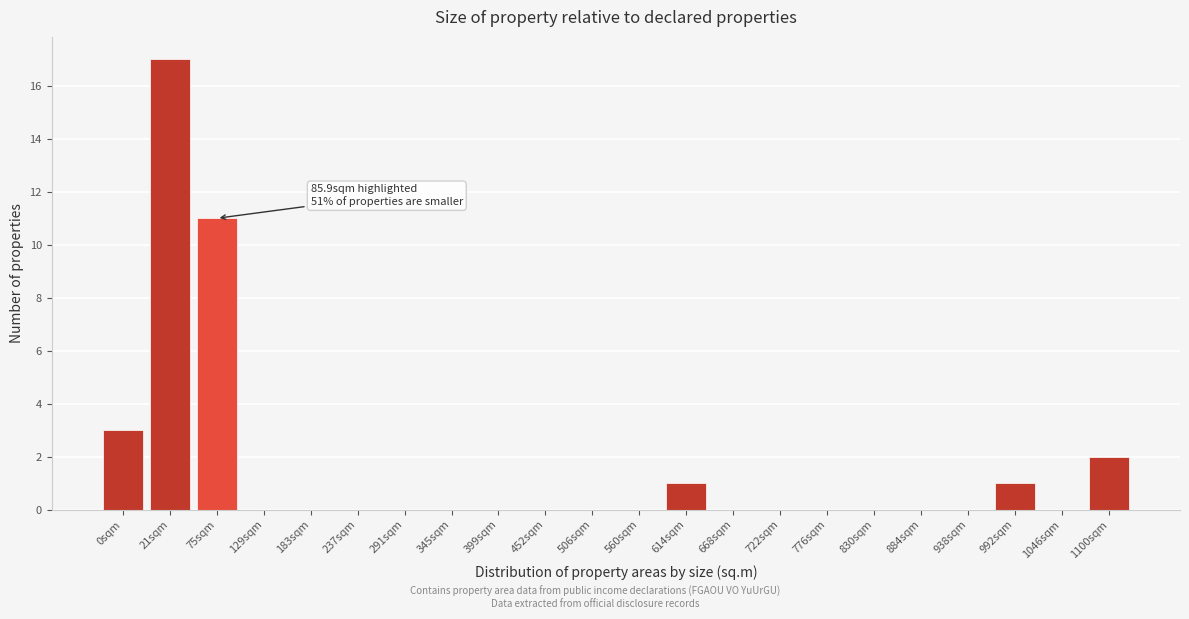

Reading left to right, extract all data points from this chart.

0sqm=3	21sqm=17	75sqm=11	129sqm=0	183sqm=0	237sqm=0	291sqm=0	345sqm=0	399sqm=0	452sqm=0	506sqm=0	560sqm=0	614sqm=1	668sqm=0	722sqm=0	776sqm=0	830sqm=0	884sqm=0	938sqm=0	992sqm=1	1046sqm=0	1100sqm=2